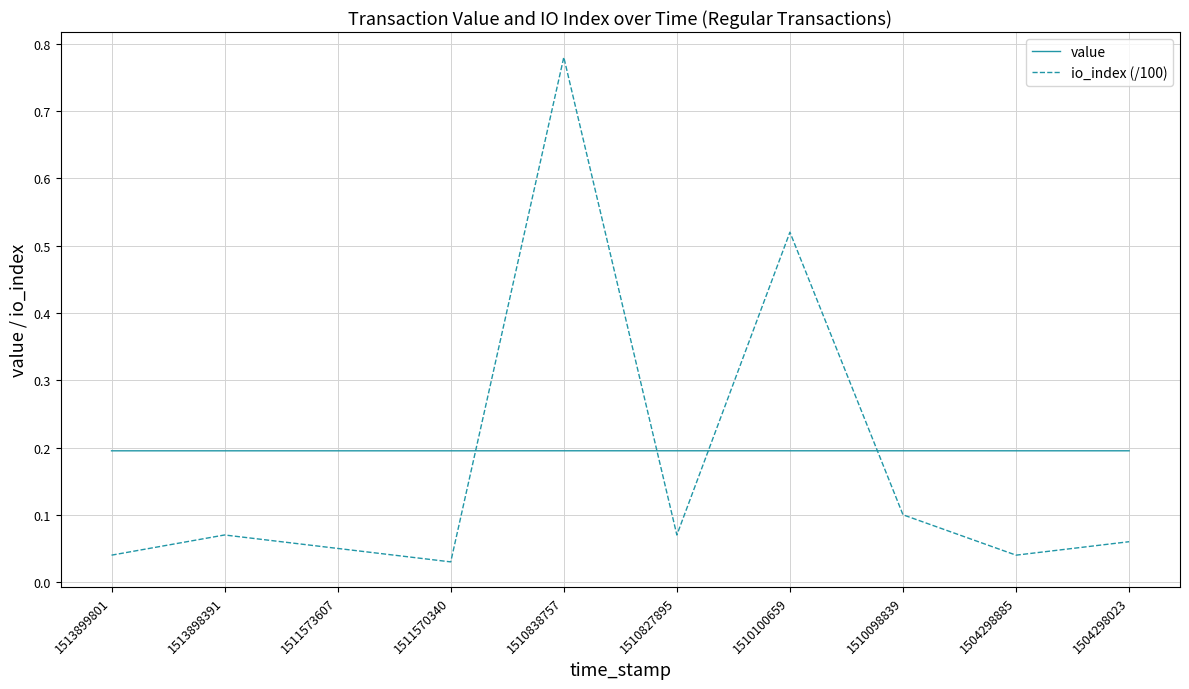

True or false: value and io_index (/100) cross at least once.

True